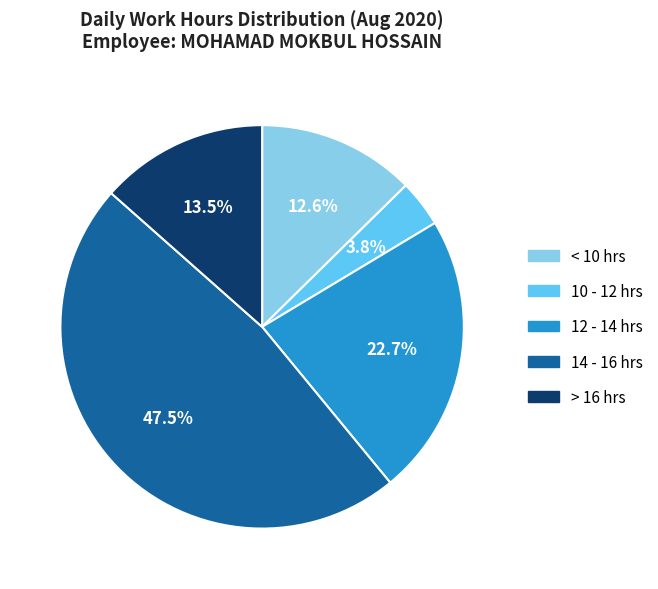

What is the smallest slice in the pie chart?

10 - 12 hrs